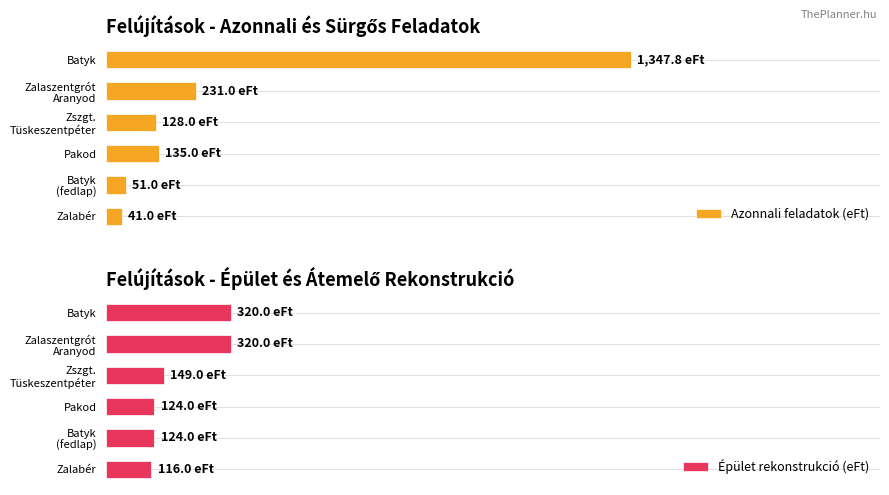

What is the total value across all series at Batyk (fedlap)?

175.0